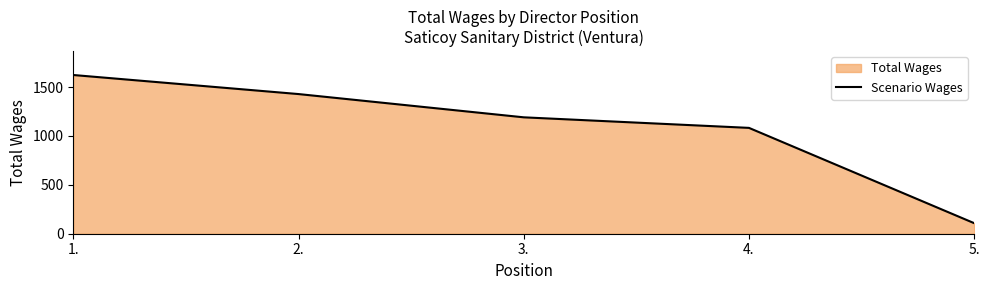

What is the label of the 5th point from the right?

1.